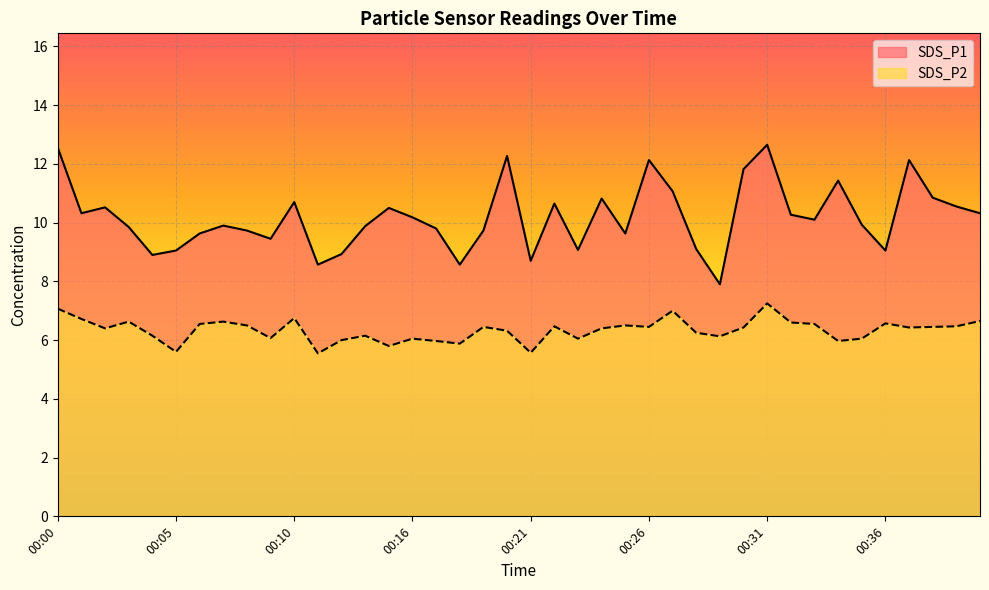

What is the average value of the SDS_P2 series?

6.3